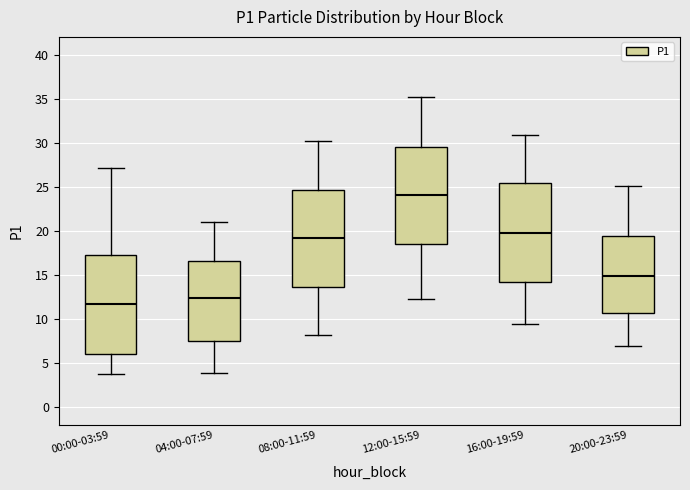

Reading left to right, read every box against the y-axis: the position of its median line, the range the box covers, and the ends of its whiskers. The values are not printed on the chart, so give them approximately, as read against the axis.

00:00-03:59: median 11.5, box 6.0 to 17.0, whiskers 4.0 to 27.0
04:00-07:59: median 12.5, box 7.5 to 16.5, whiskers 4.0 to 21.0
08:00-11:59: median 19.5, box 13.5 to 24.5, whiskers 8.0 to 30.0
12:00-15:59: median 24.0, box 18.5 to 29.5, whiskers 12.5 to 35.0
16:00-19:59: median 20.0, box 14.0 to 25.5, whiskers 9.5 to 31.0
20:00-23:59: median 15.0, box 10.5 to 19.5, whiskers 7.0 to 25.0